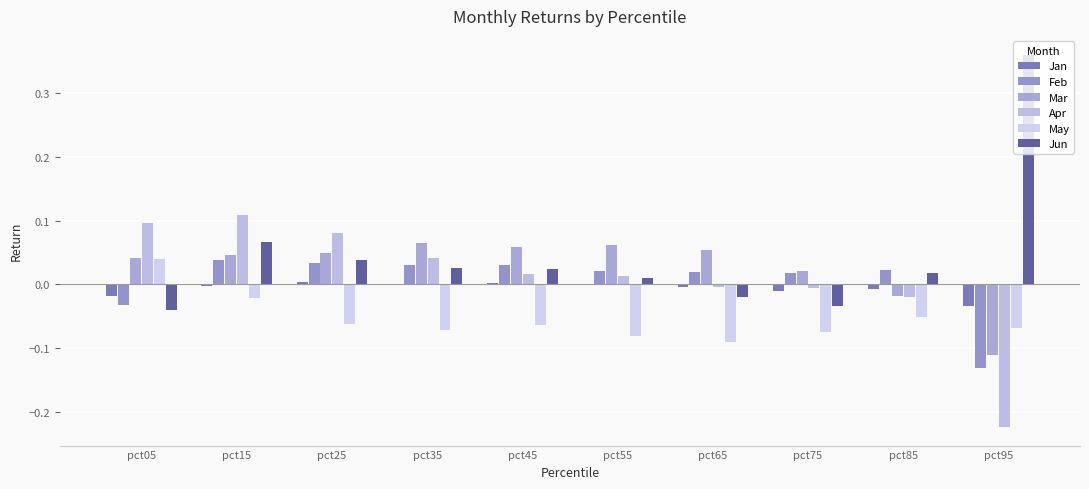

What is the greatest value displayed?

0.4